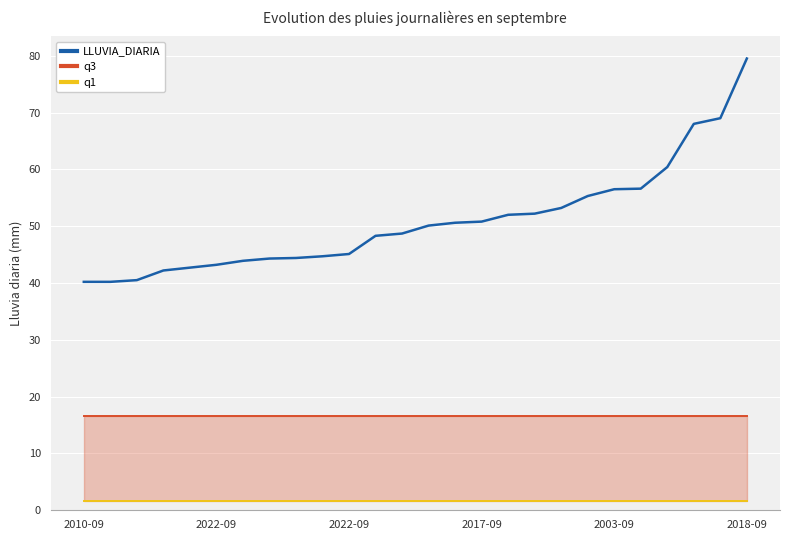

At how many categories does at least one series exceed 29?

26